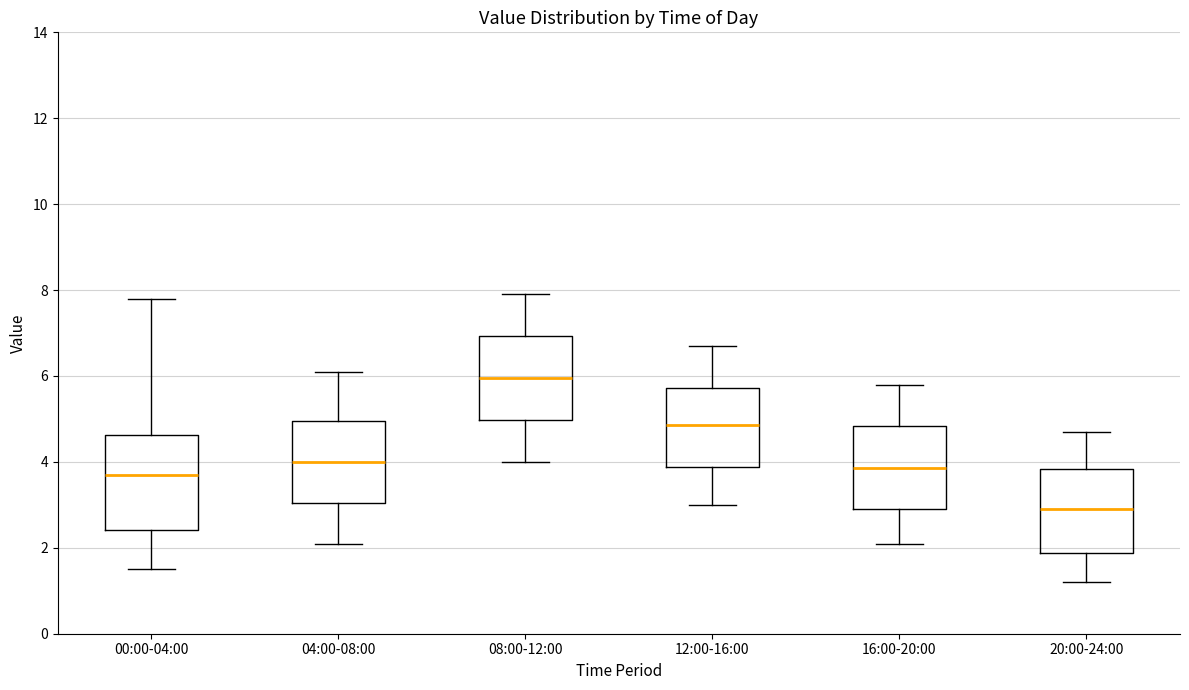

Where is the lower edge of the box for 16:00-20:00 on the y-axis? The values are not printed on the chart, so give them approximately, as read against the axis.

3.0